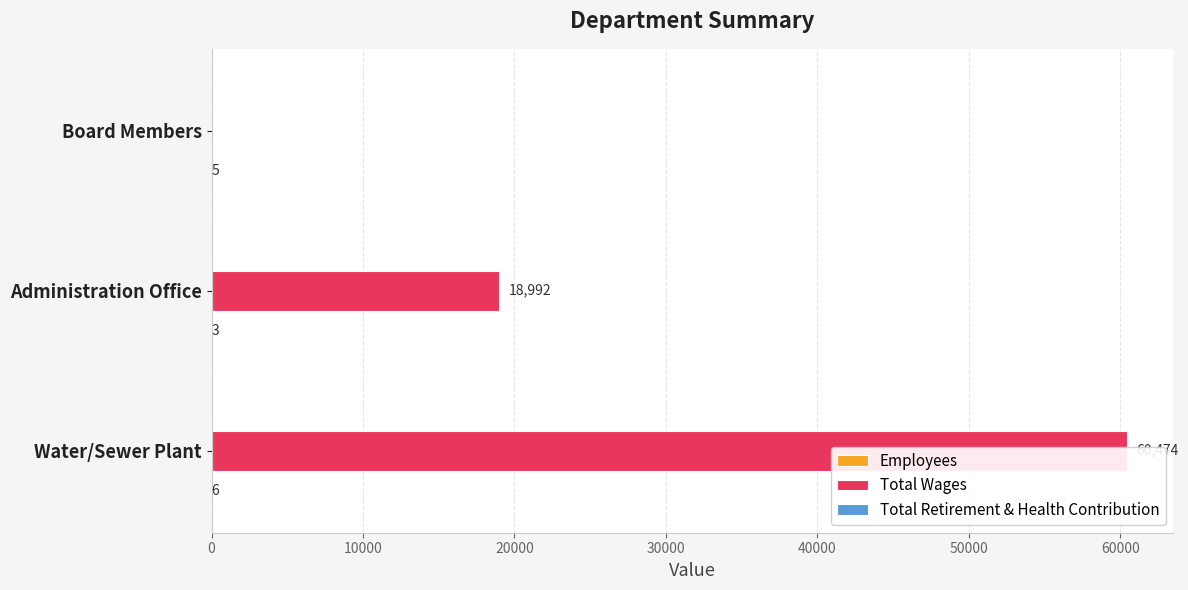

How many bars are there in each group?

3